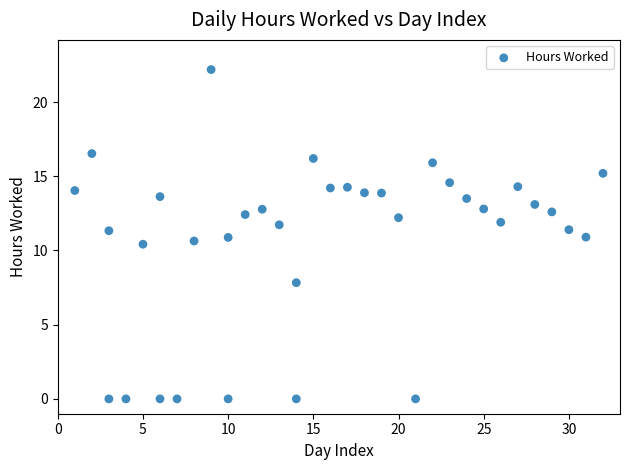

What is the range of Y values (max minus min)?

22.2